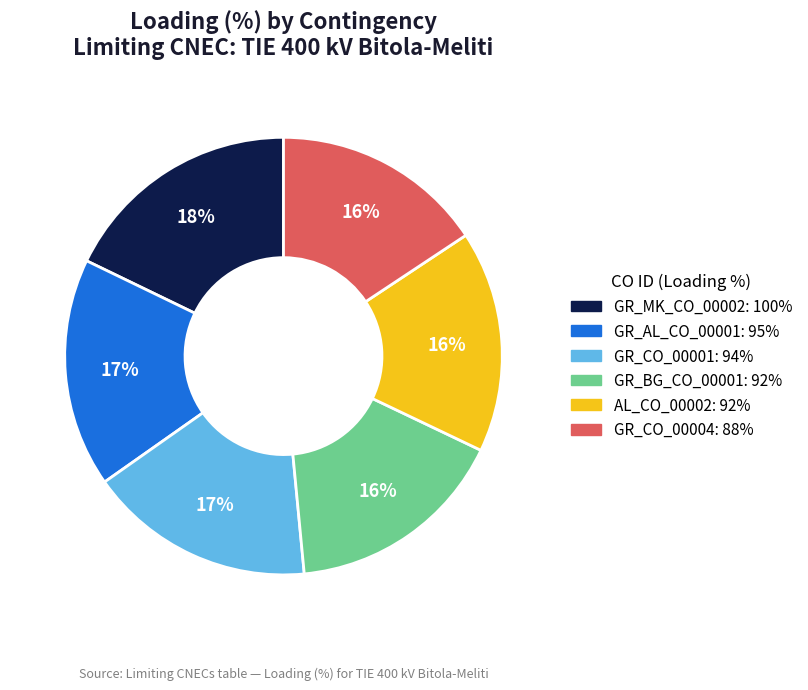

Is there a majority slice in this chart?

No